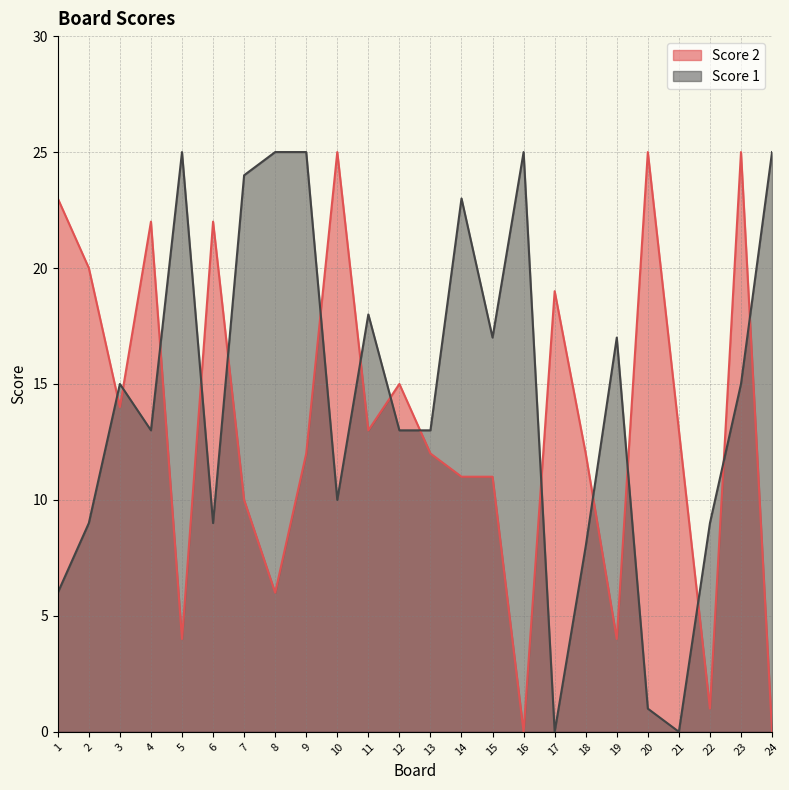

True or false: Score 1 has a value of 6 at 8.

False